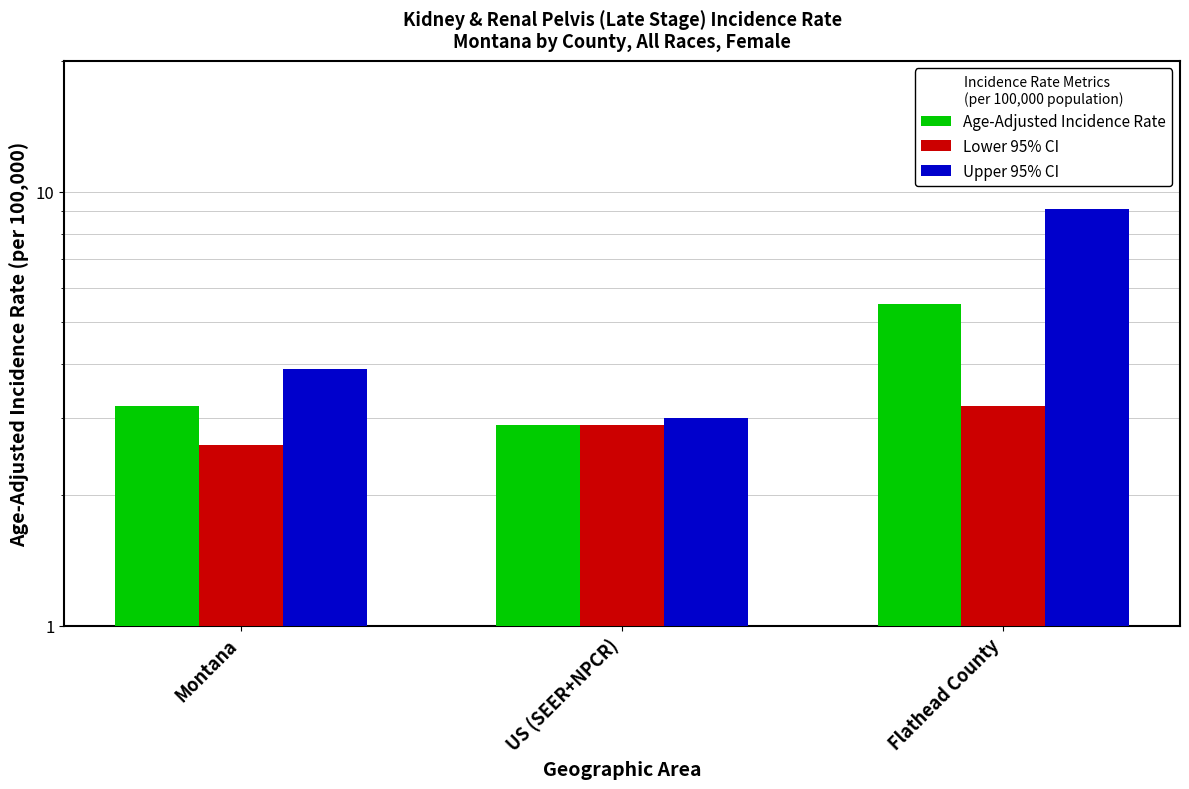

Reading left to right, what are all the values shown in this chart?

Age-Adjusted Incidence Rate: 3.2	2.9	5.5
Lower 95% CI: 2.6	2.9	3.2
Upper 95% CI: 3.9	3.0	9.1